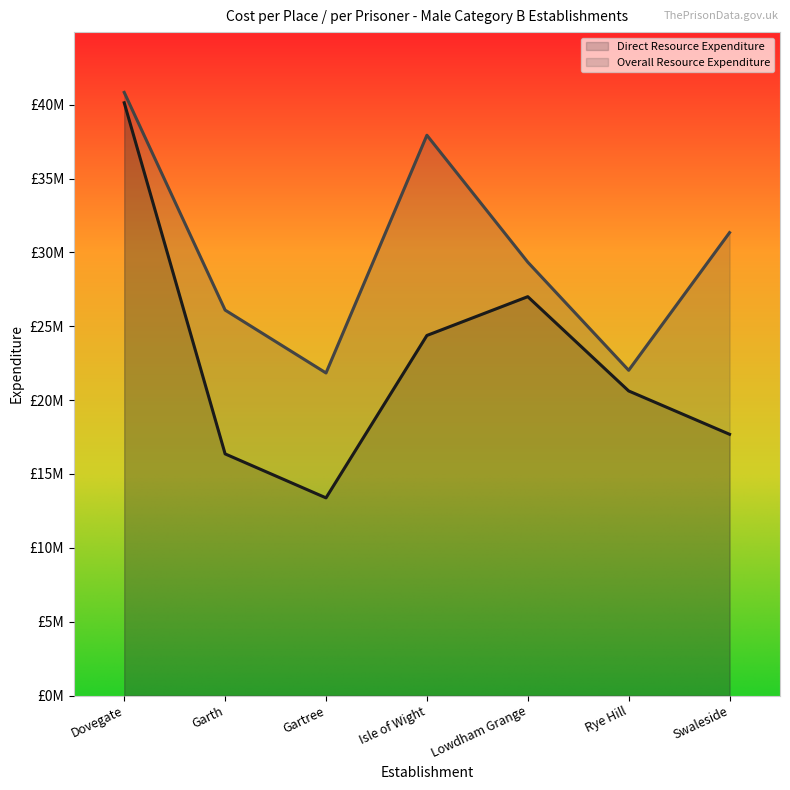

What is the sum of all Overall Resource Expenditure values?

209378941